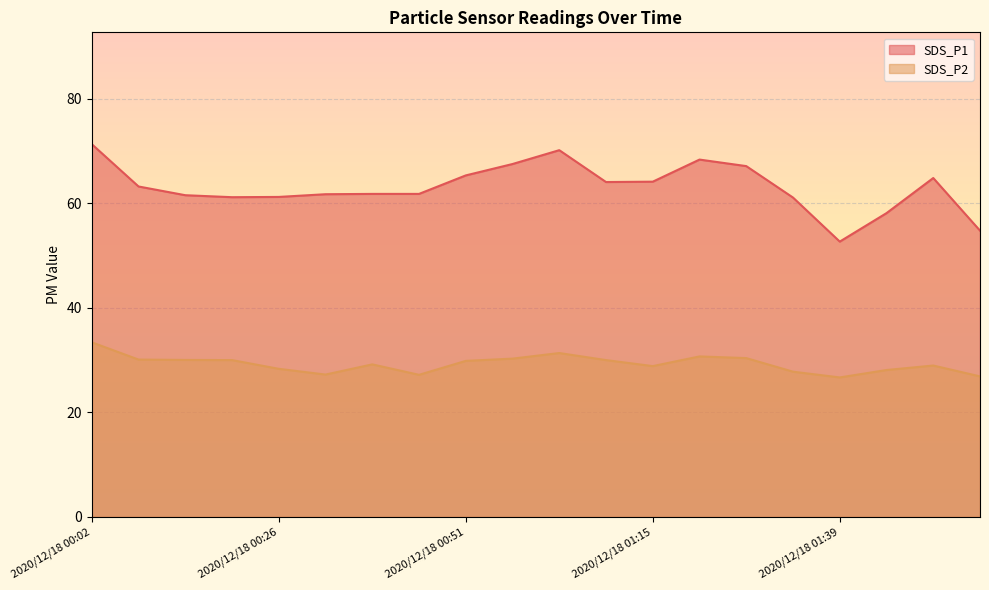

What is the value of the SDS_P1 point at the 4th from the left?

61.2